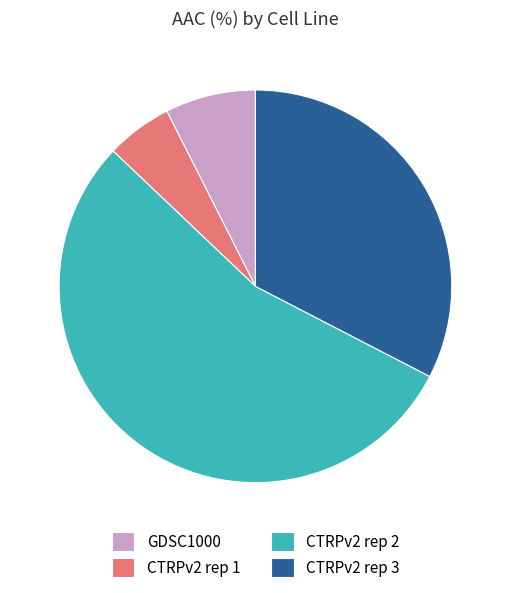

Rank the categories by value from highest to lowest.

CTRPv2 rep 2, CTRPv2 rep 3, GDSC1000, CTRPv2 rep 1